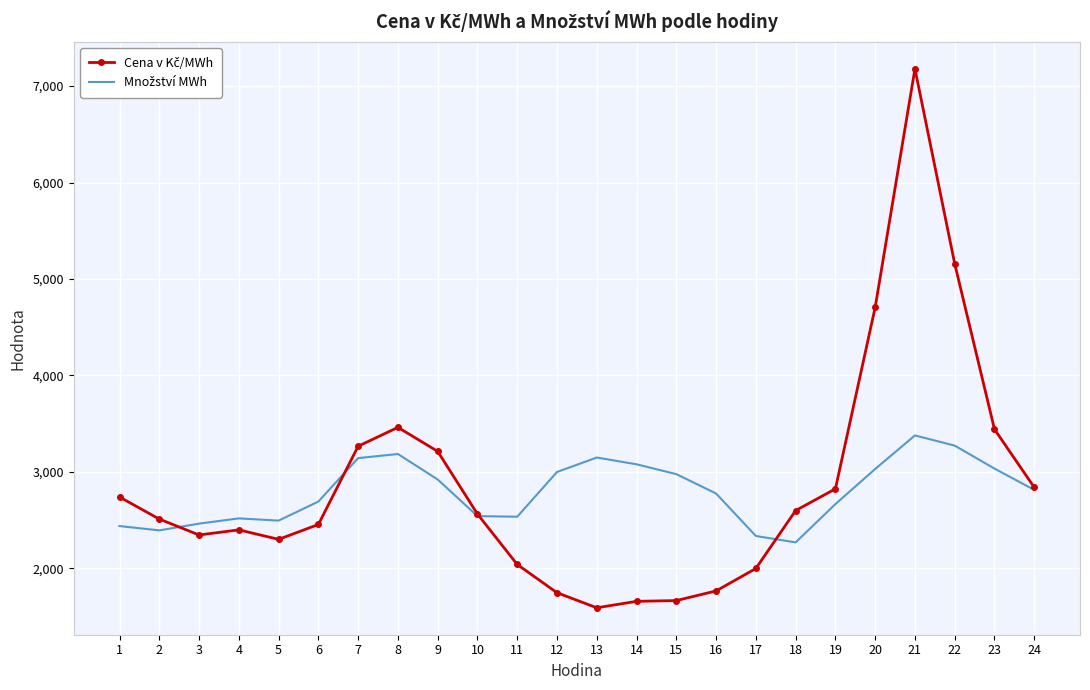

What is the difference between the highest and lowest values at 21?

3801.4